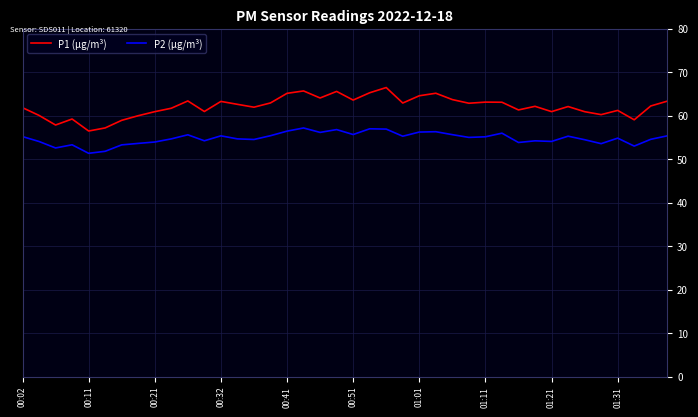

Which series has the largest range (max minus min)?

P1 (µg/m³)